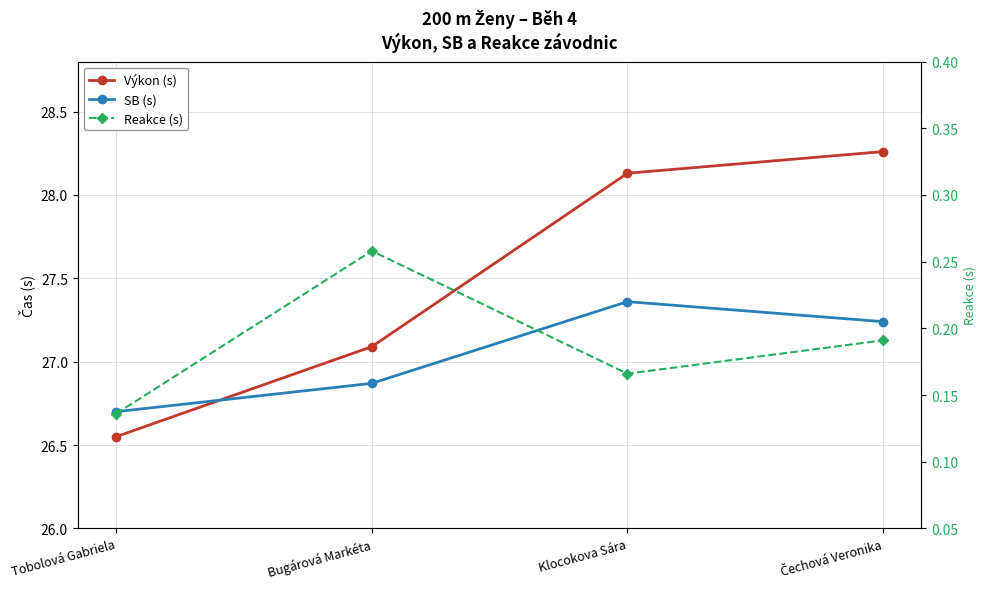

The value of Výkon (s) at Bugárová Markéta is 27.1. True or false?

True